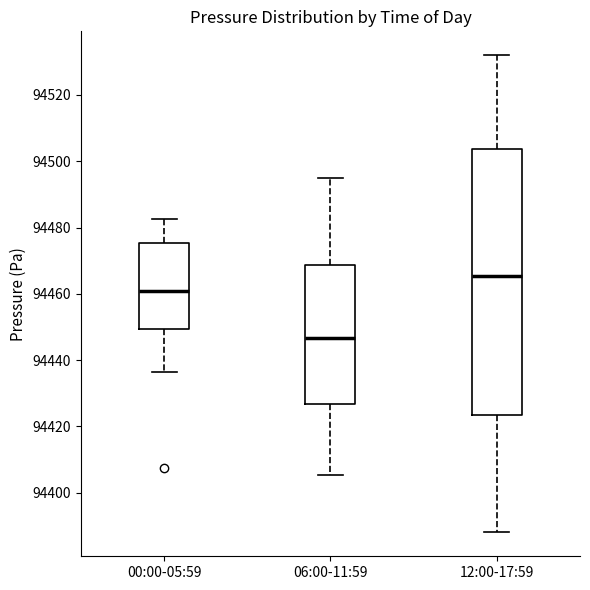

Which box's median line is the lowest?

06:00-11:59